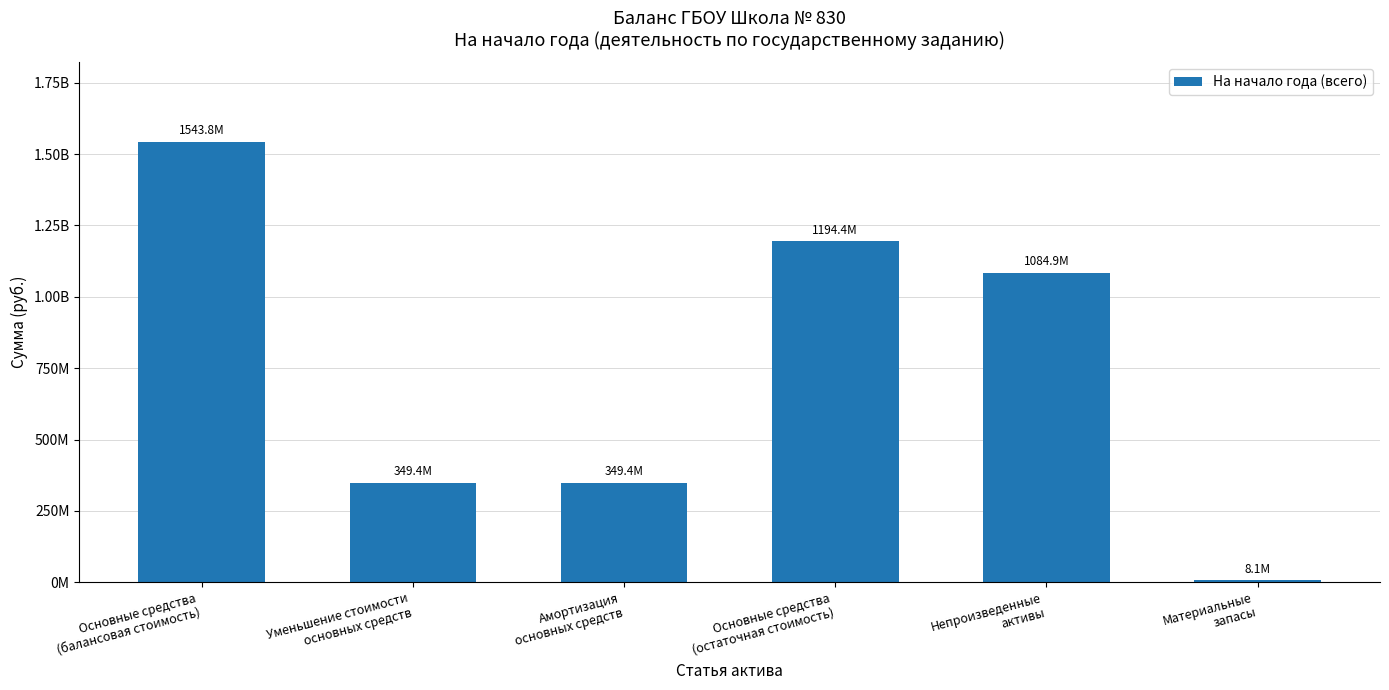

What is the label of the 6th bar from the left?

Материальные
запасы